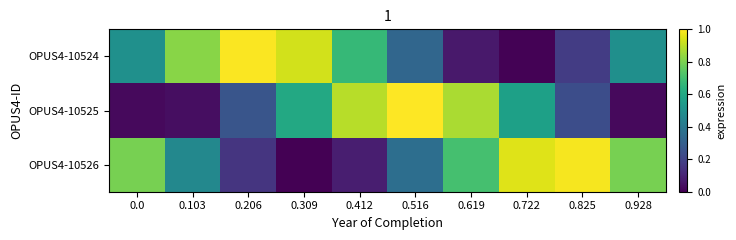

Between 0.516 and 0.825, which is larger?

0.516